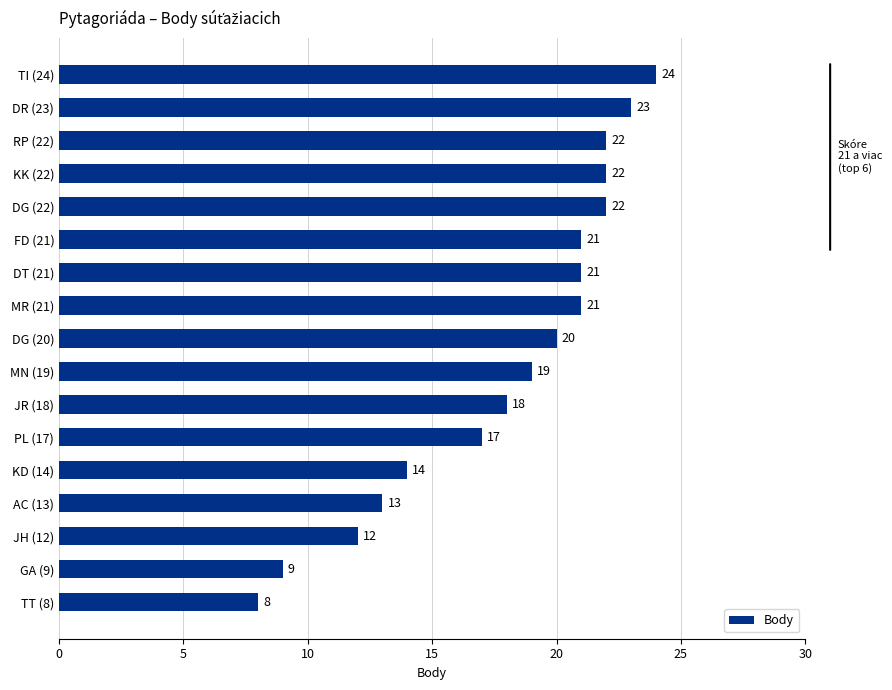

At which label is the value closest to 16?

PL (17)